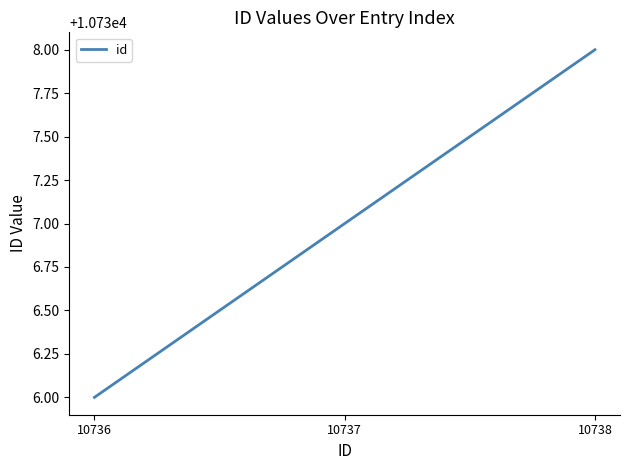

Which category has the highest value across all series?

10738